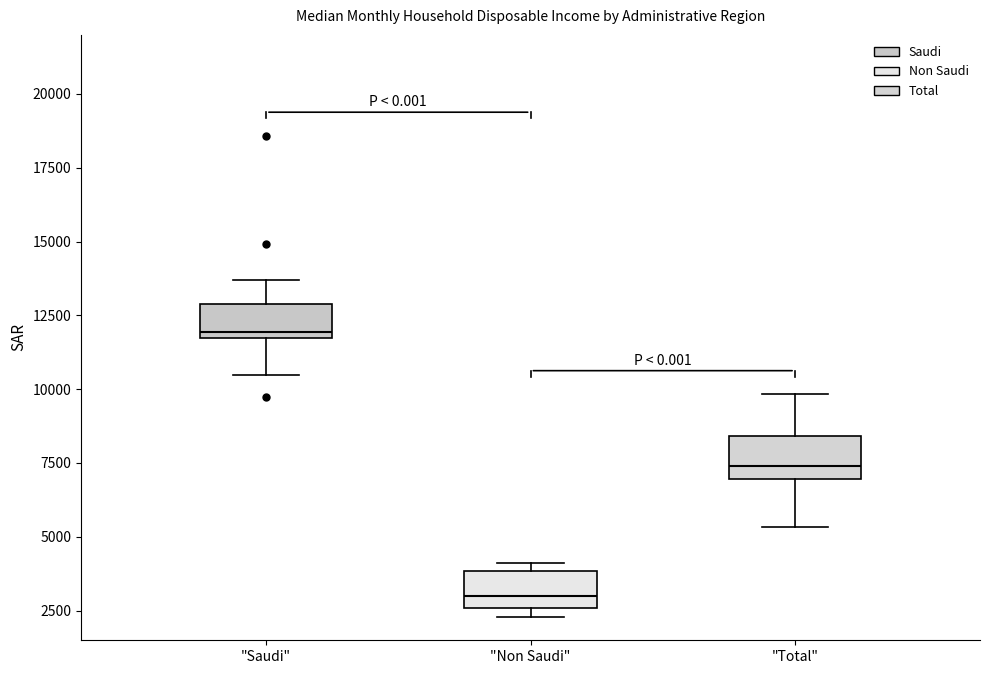

Which box has the lowest median line?

"Non Saudi"